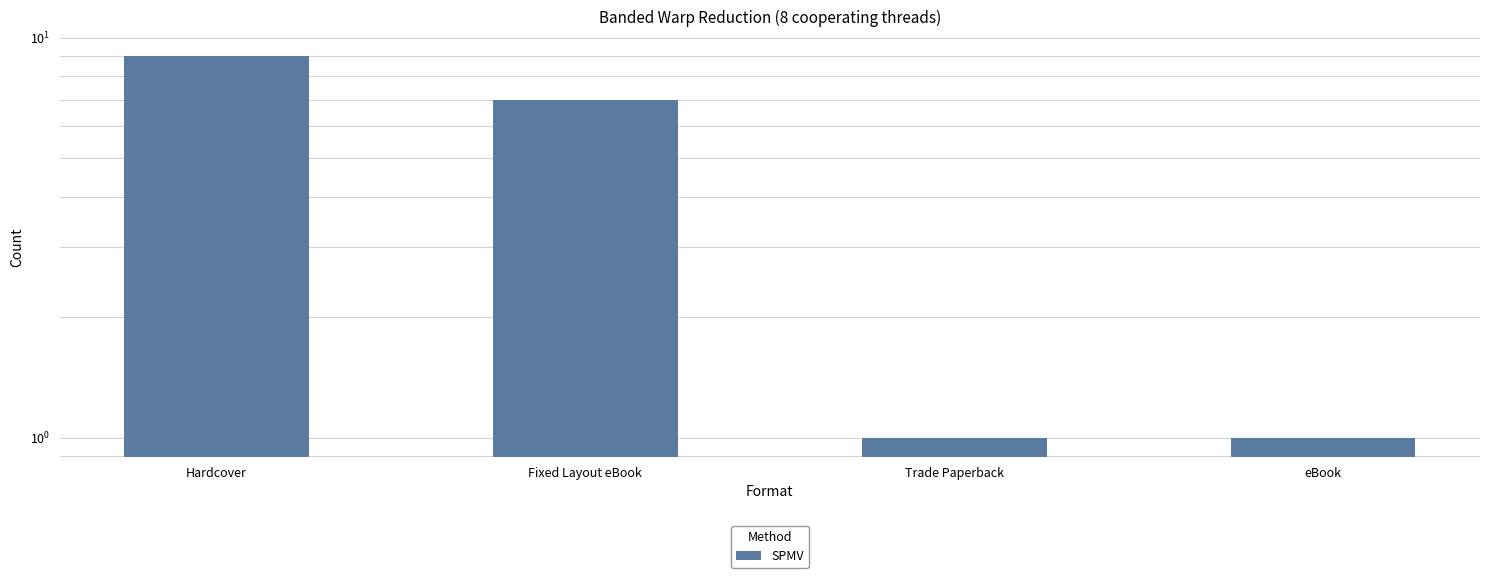

What is the difference between the second highest and second lowest values?

6